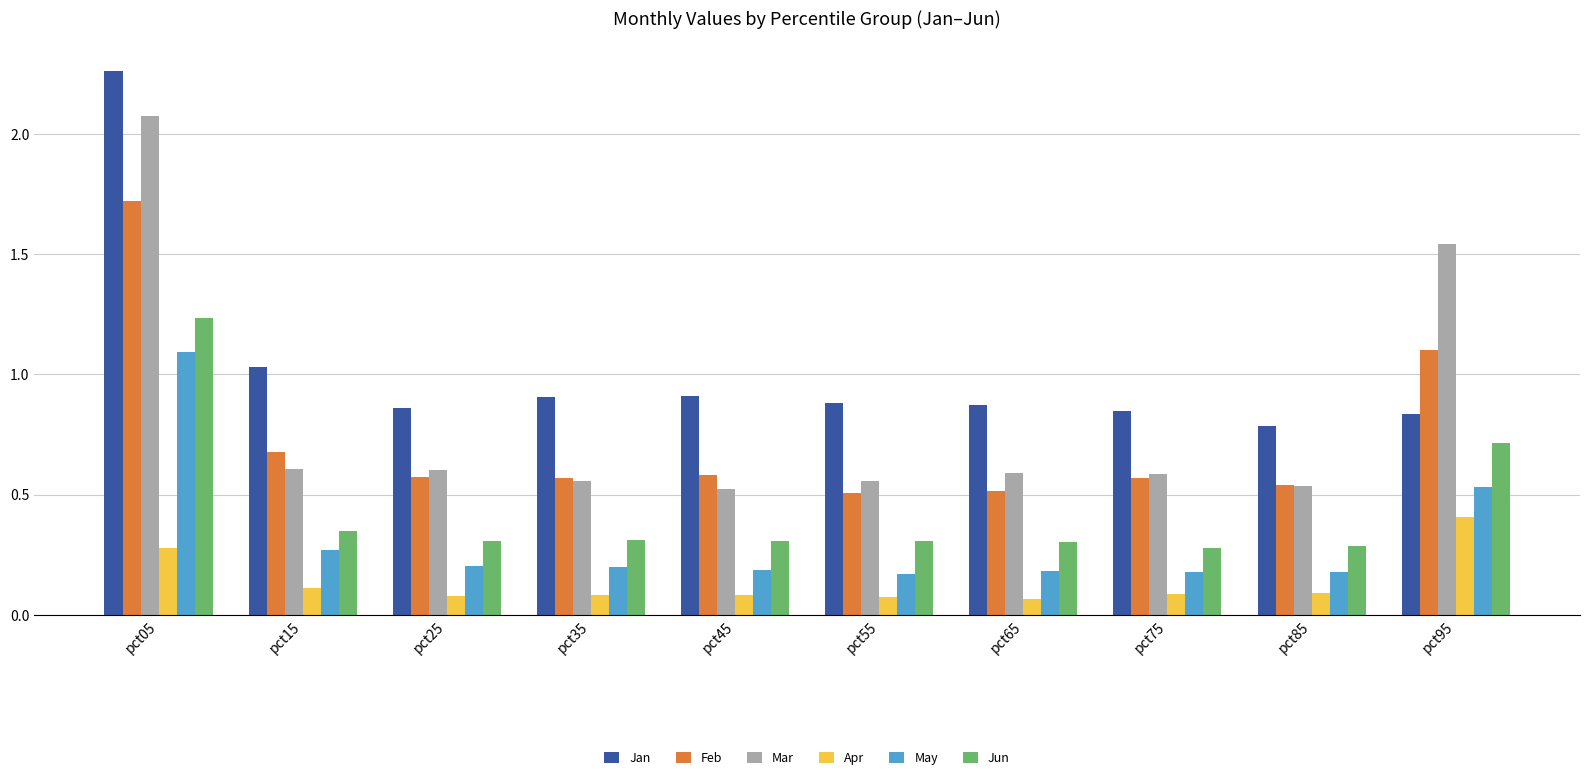

Which series has the widest spread of values?

Mar